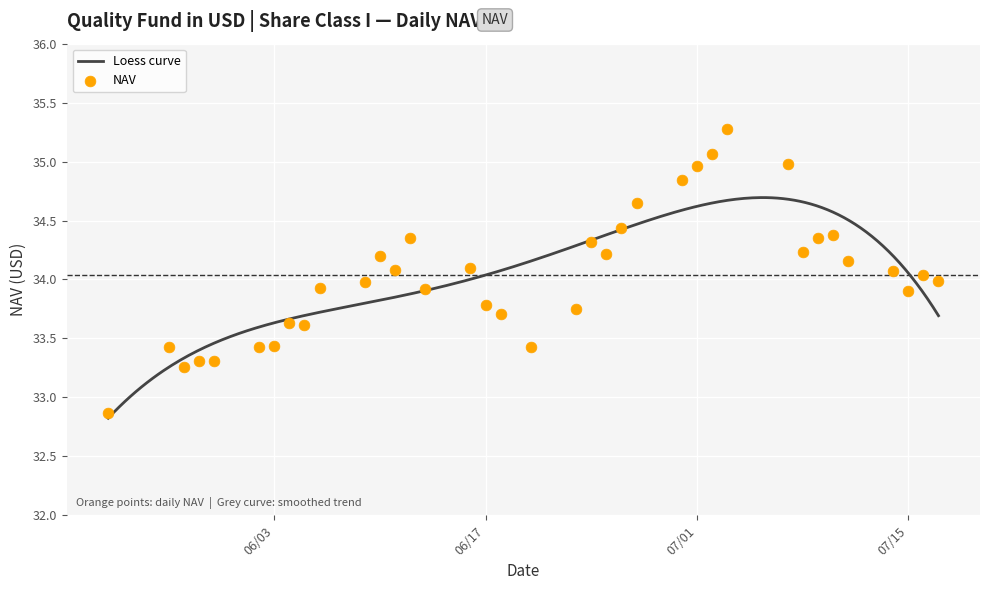

Approximately how many times larger is the value at 06/18/2025 compared to 06/04/2025?

1.0